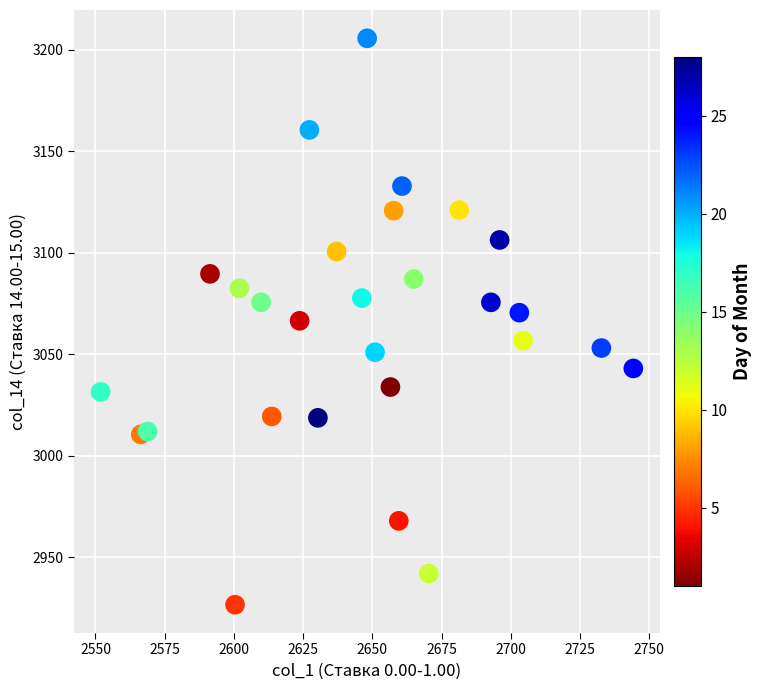

What is the range of Y values (max minus min)?

279.2